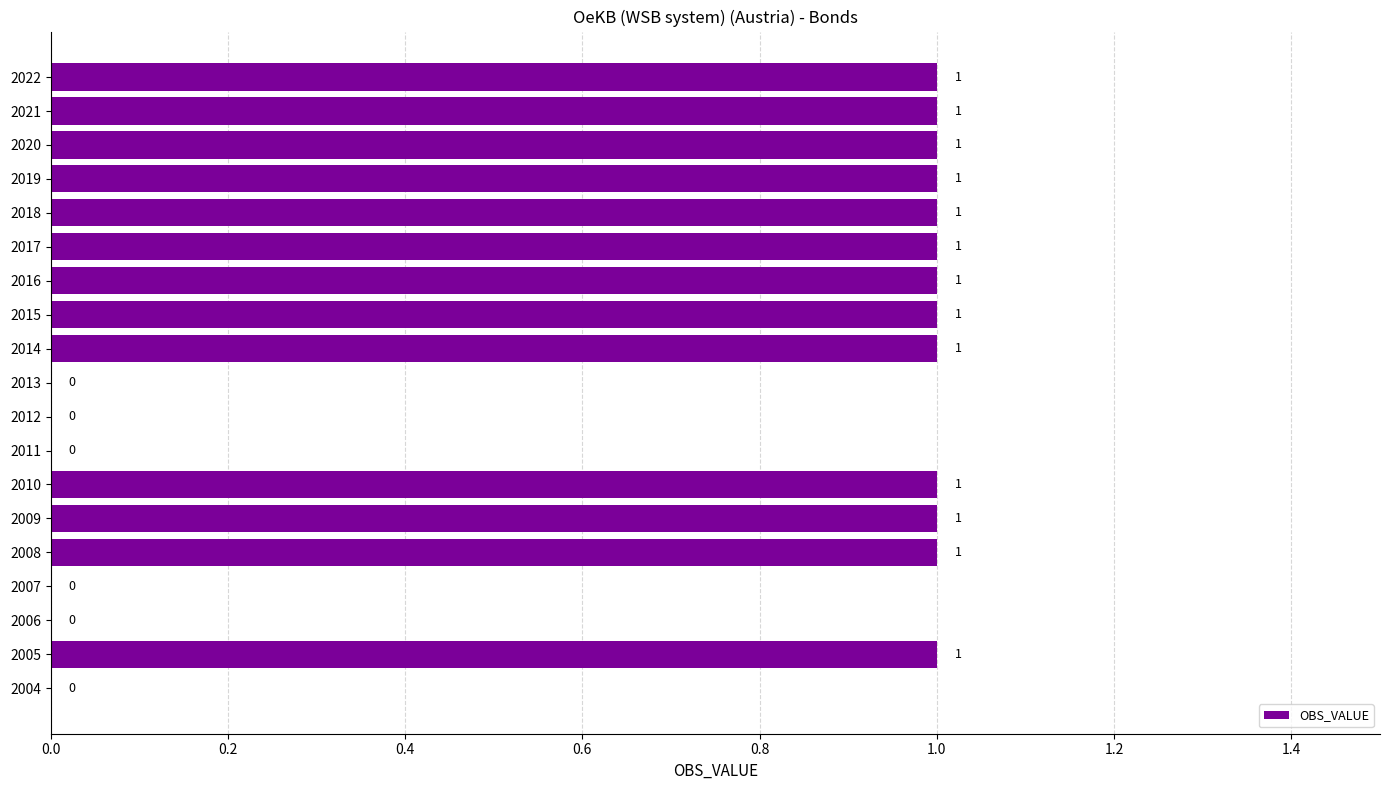

Reading bottom to top, transcribe all the data shown in this chart.

2004=0	2005=1	2006=0	2007=0	2008=1	2009=1	2010=1	2011=0	2012=0	2013=0	2014=1	2015=1	2016=1	2017=1	2018=1	2019=1	2020=1	2021=1	2022=1